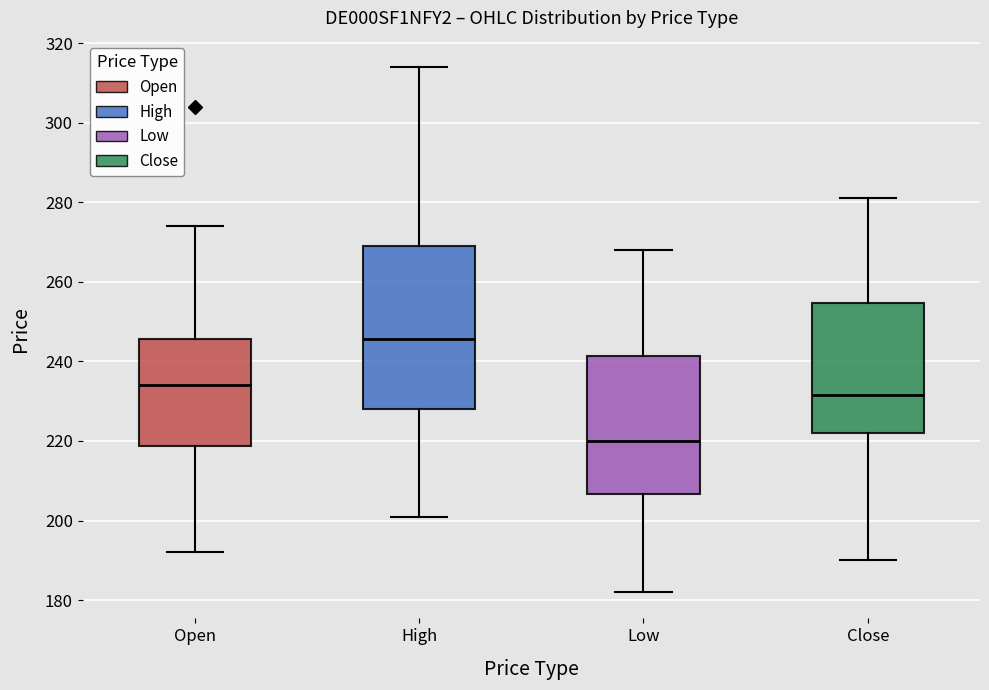

Which box has the highest median line?

High